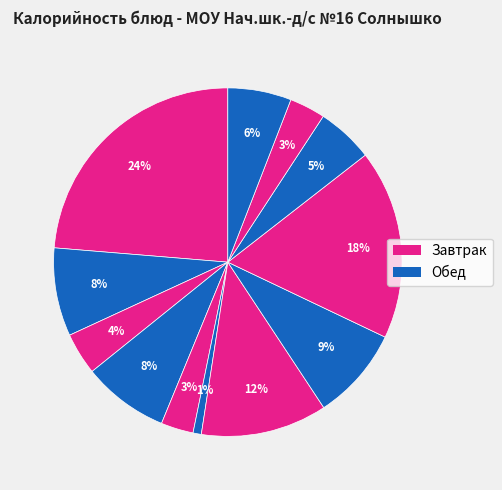

Count the number of slices in the pie.

12